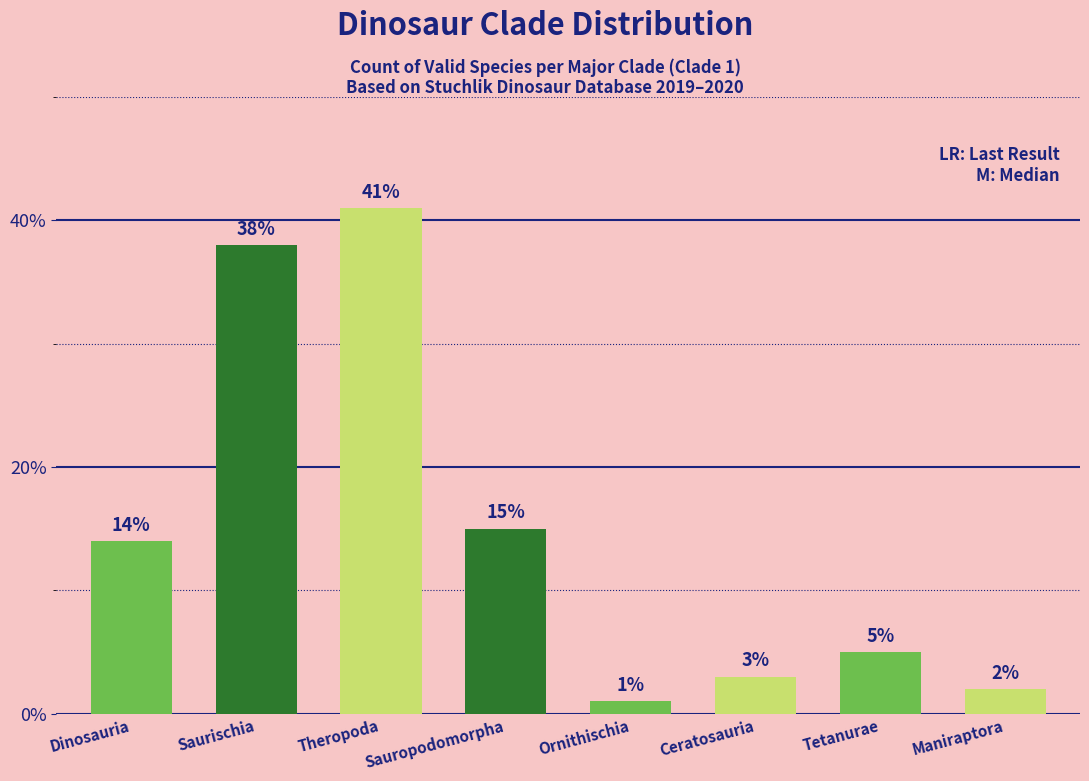

At which category does the chart reach its minimum across all series?

Ornithischia